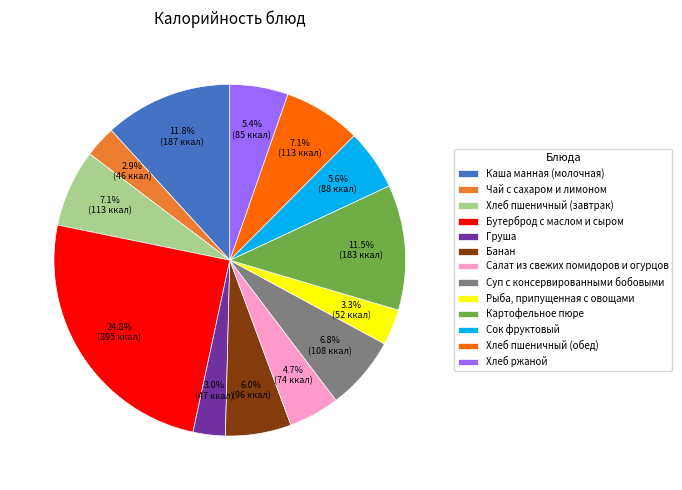

Is the sum of Суп с консервированными бобовыми and Каша манная (молочная) greater than half?

No